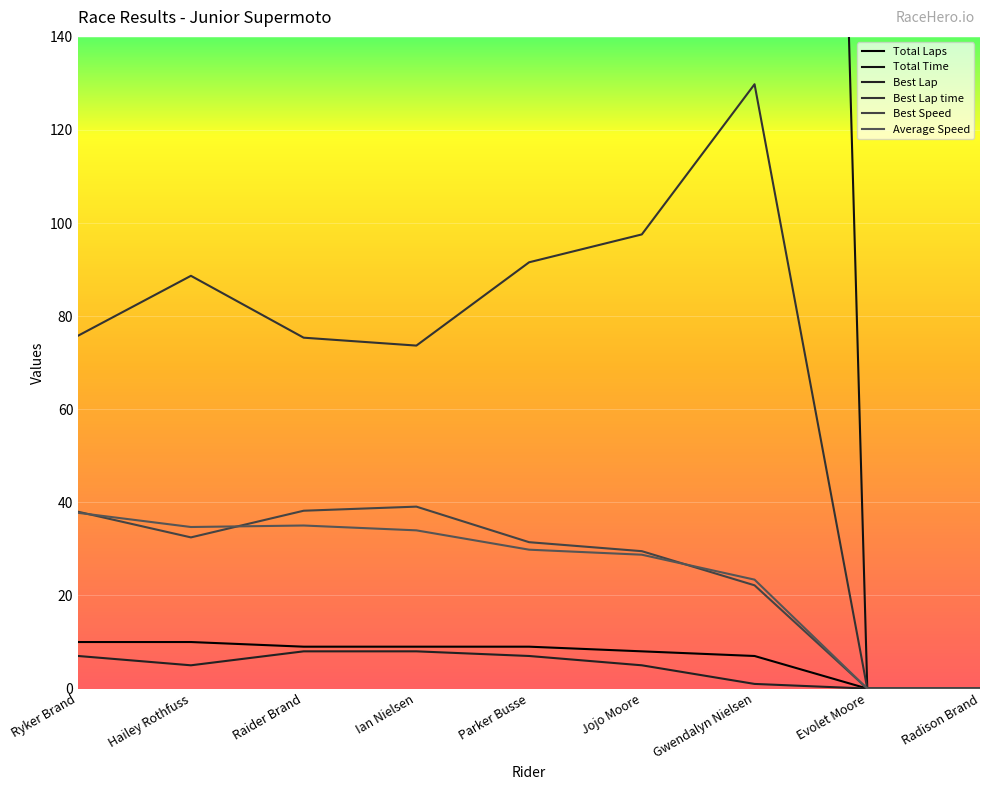

True or false: Total Laps and Average Speed cross at least once.

False